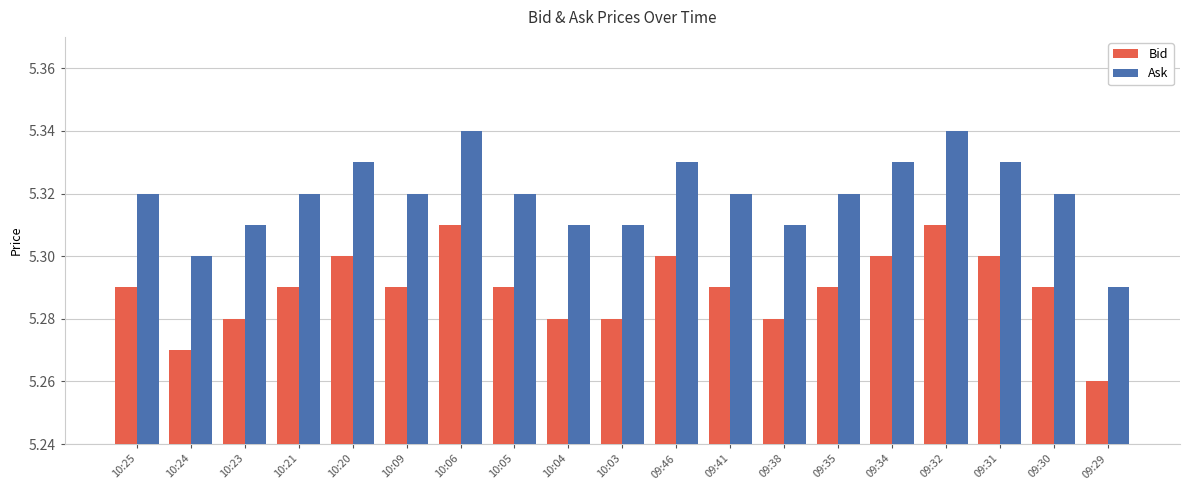

What is the sum of the Ask values at 09:34 and 10:05?

10.7